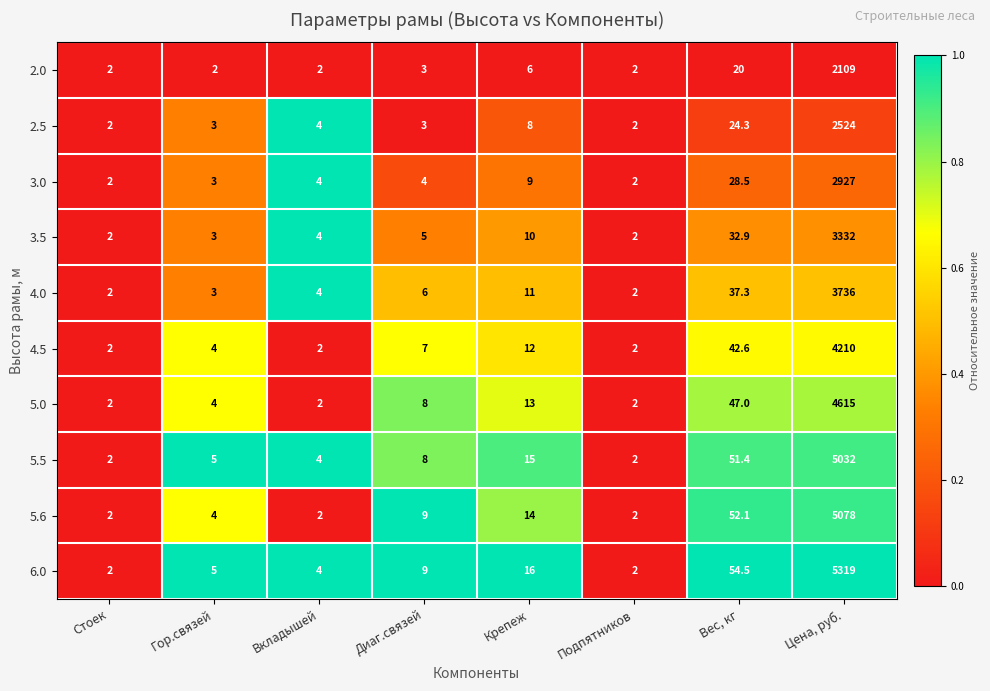

Which series has the largest total across all categories?

6.0